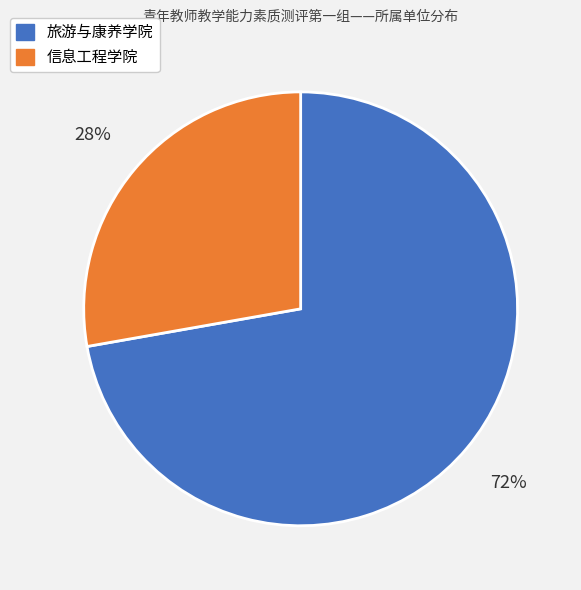

Which slice represents more than half of the pie?

旅游与康养学院